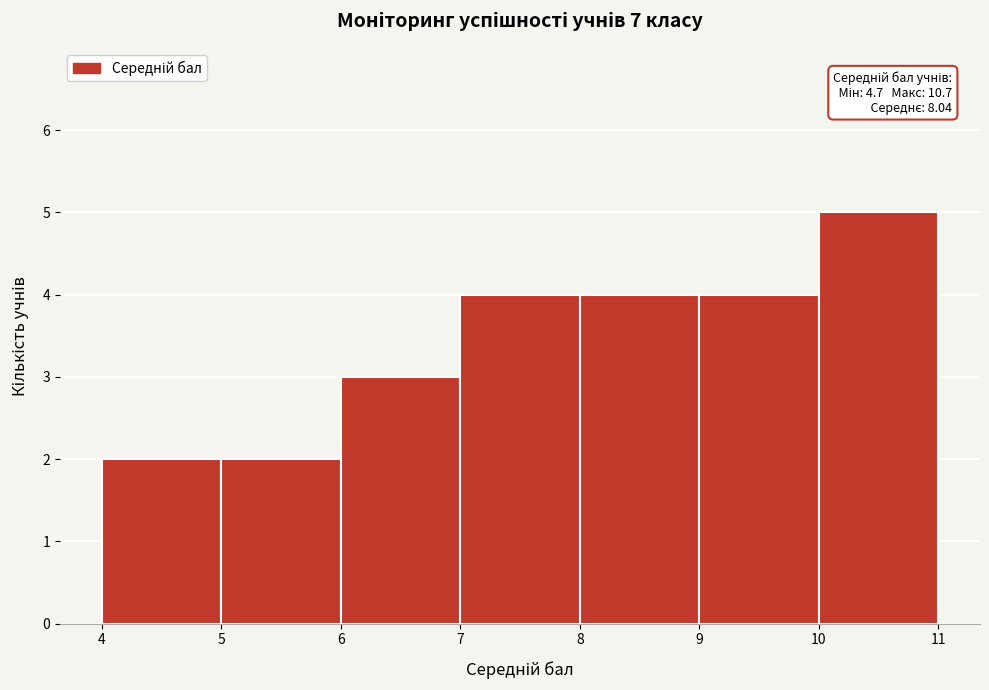

Over which range of the x-axis is the bar tallest?

10 to 11